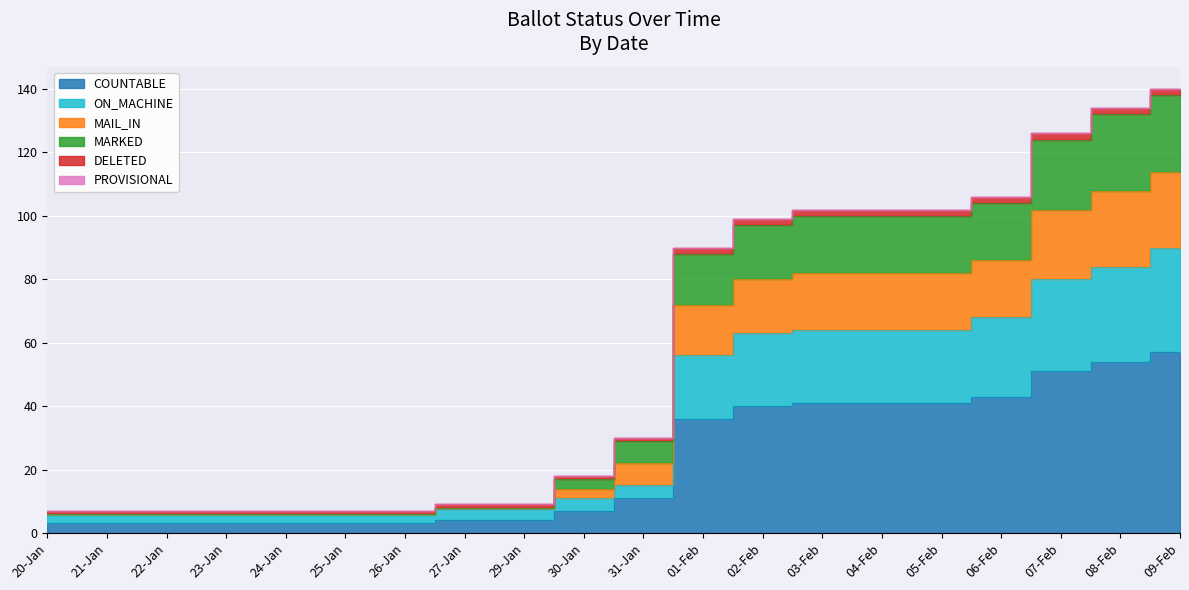

At which category is the sum across all series the highest?

09-Feb